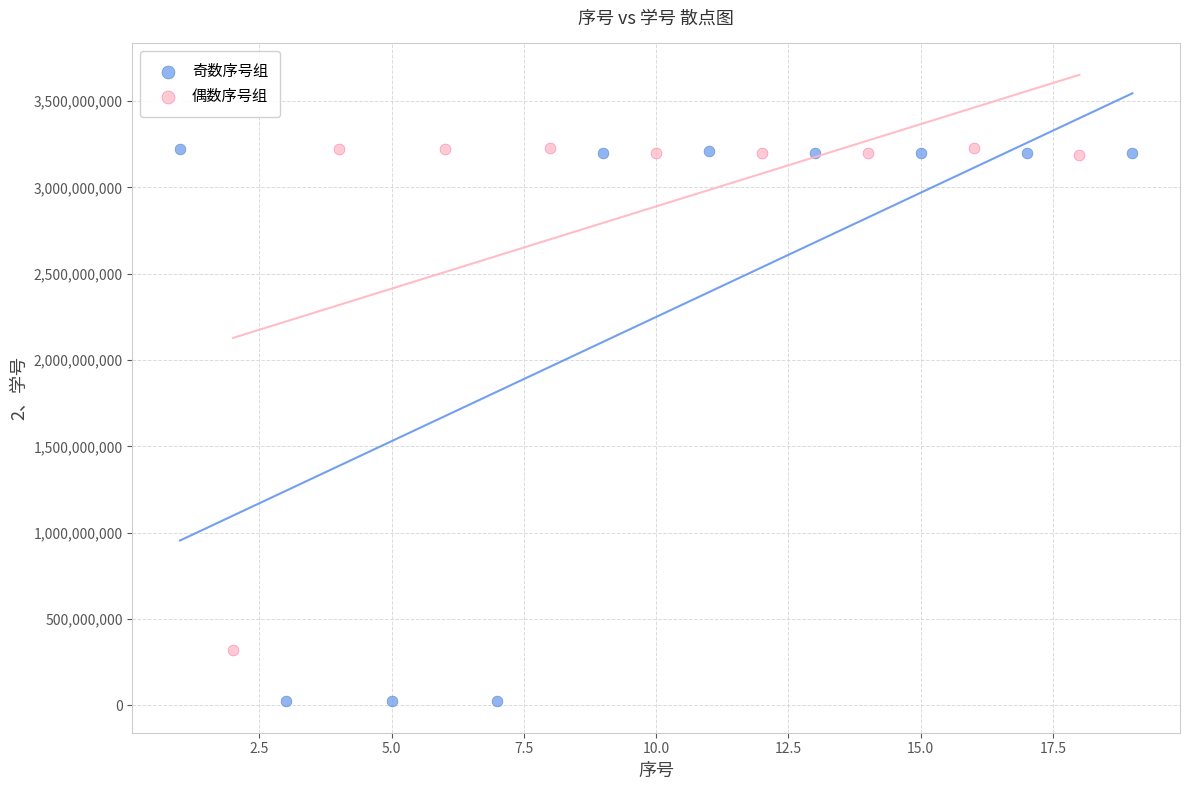

Which series has the largest Y range (max minus min)?

奇数序号组